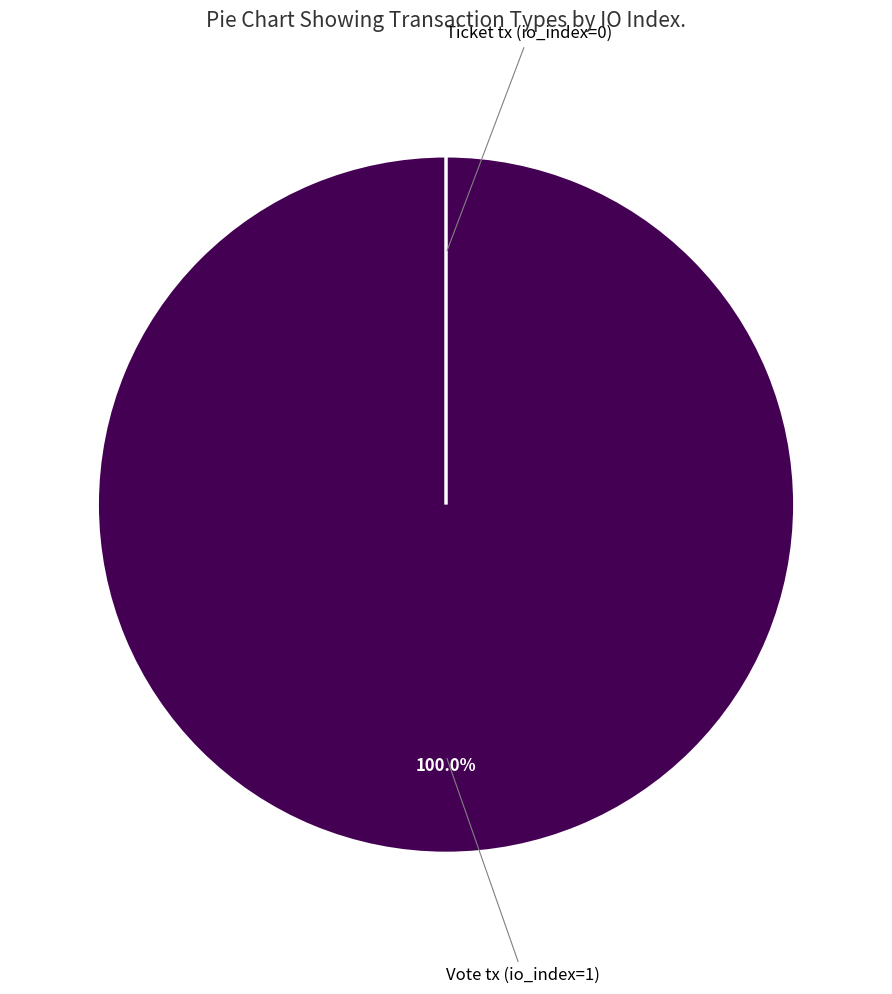

How many slices are in this pie chart?

2